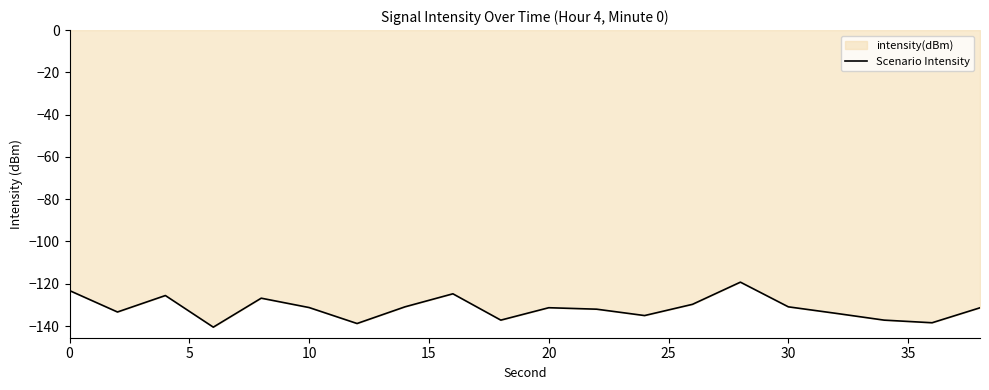

What is the minimum value shown in the chart?

-140.5